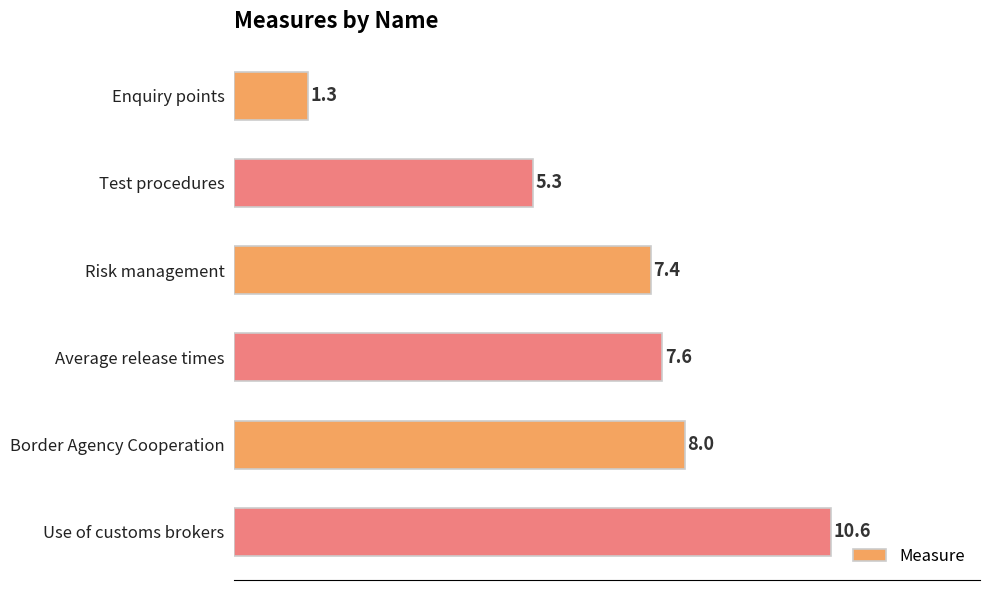

Does the chart contain any negative values?

No